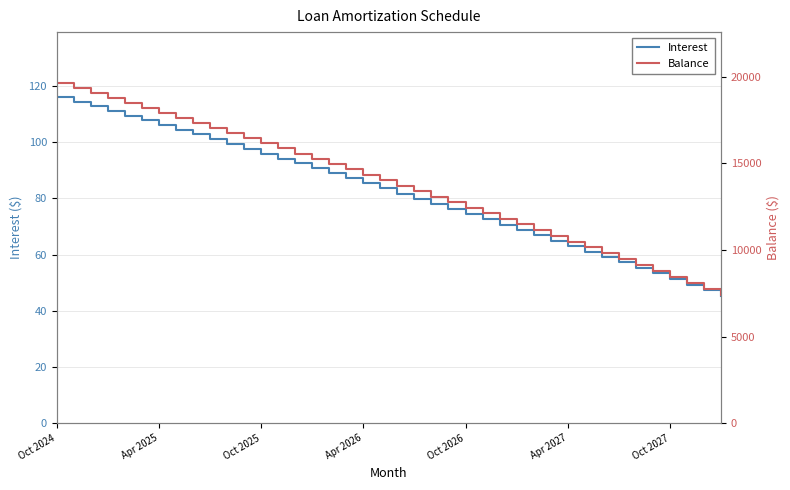

How many values in the Interest series are below 83?

20